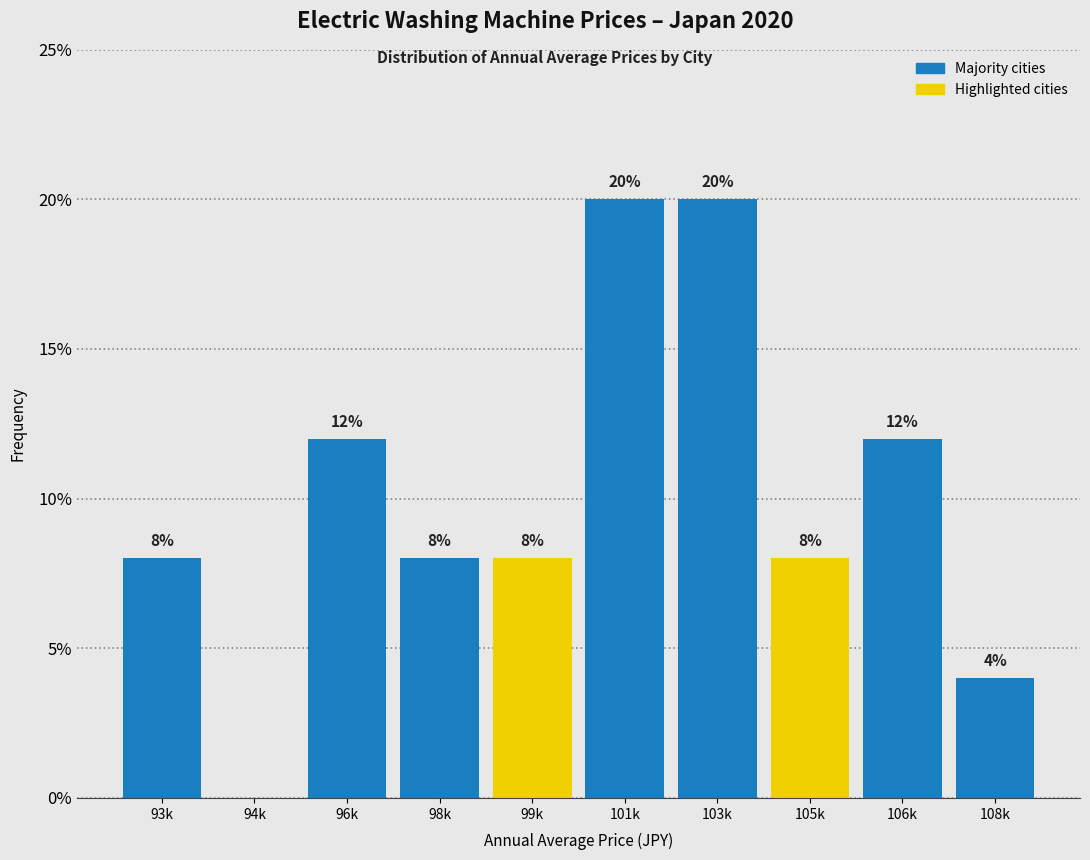

Reading right to left, extract all data points from this chart.

108k=4	106k=12	105k=8	103k=20	101k=20	99k=8	98k=8	96k=12	94k=0	93k=8